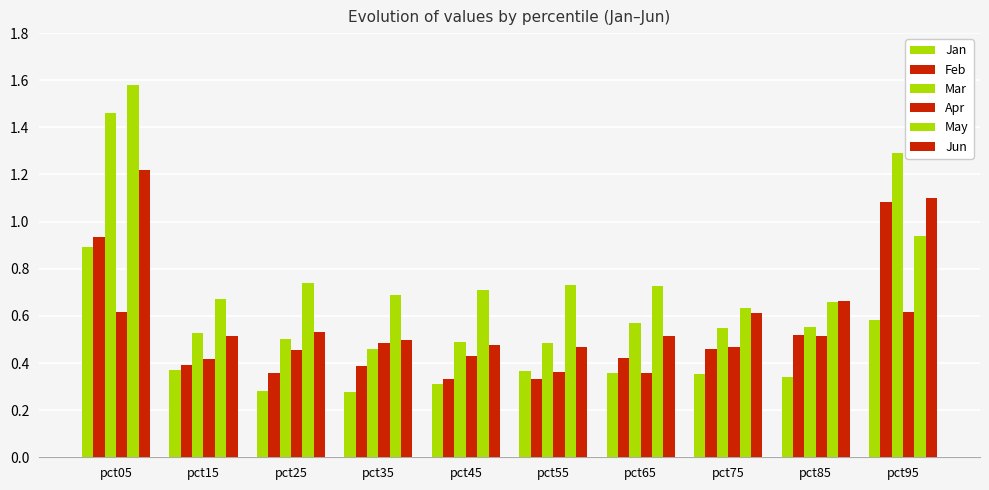

Which series has the largest total across all categories?

May